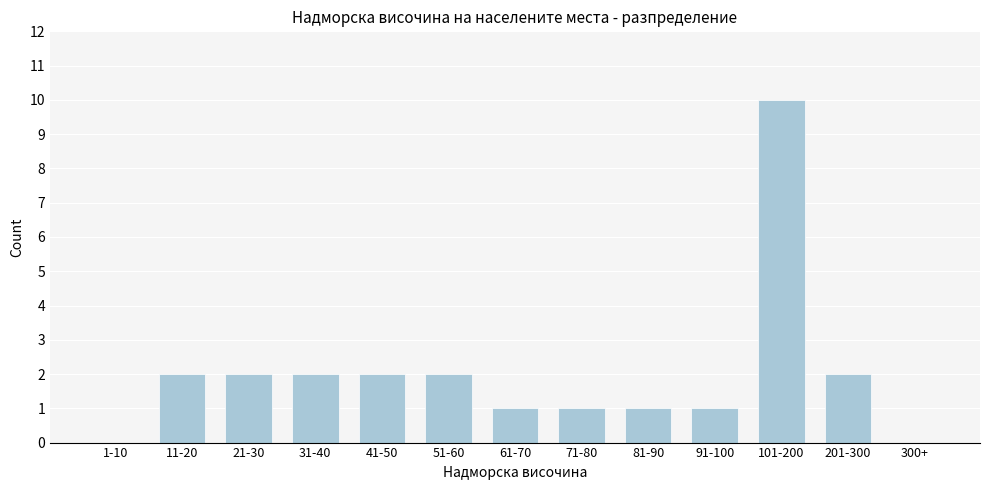

Reading right to left, extract all data points from this chart.

300+=0	201-300=2	101-200=10	91-100=1	81-90=1	71-80=1	61-70=1	51-60=2	41-50=2	31-40=2	21-30=2	11-20=2	1-10=0